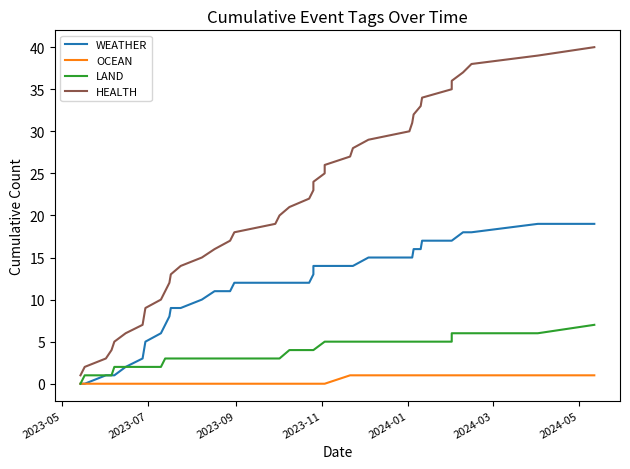

True or false: LAND and HEALTH intersect in this chart.

False